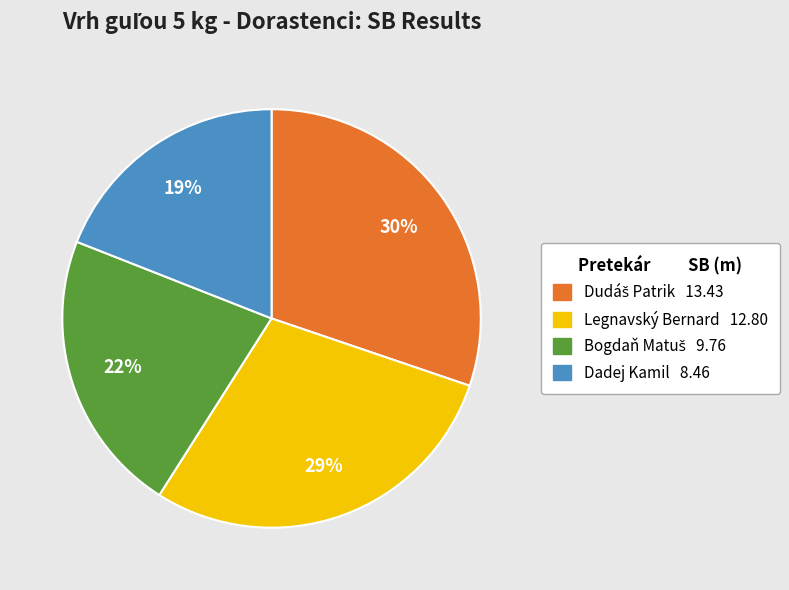

What percentage is the Legnavský Bernard slice, to the nearest percent?

29%